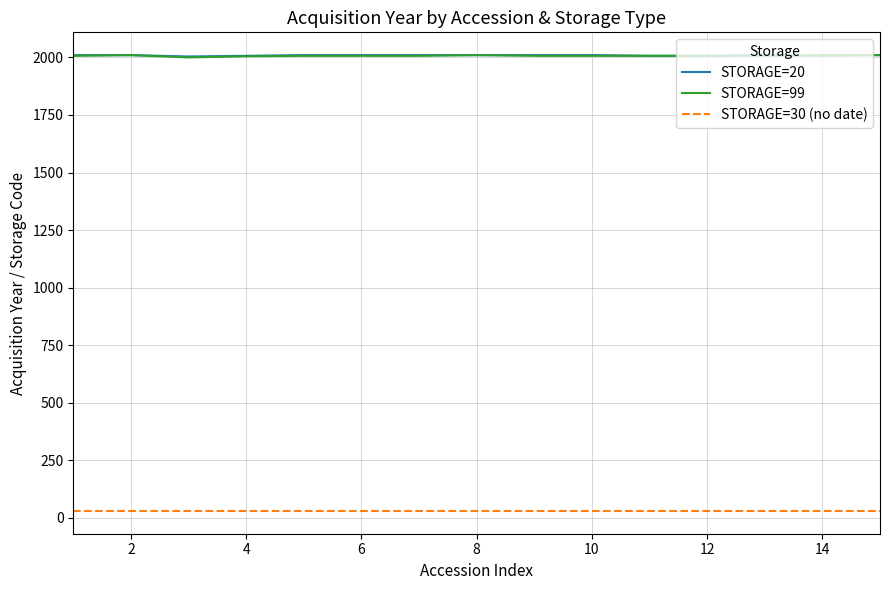

True or false: STORAGE=30 (no date) and STORAGE=20 intersect in this chart.

False